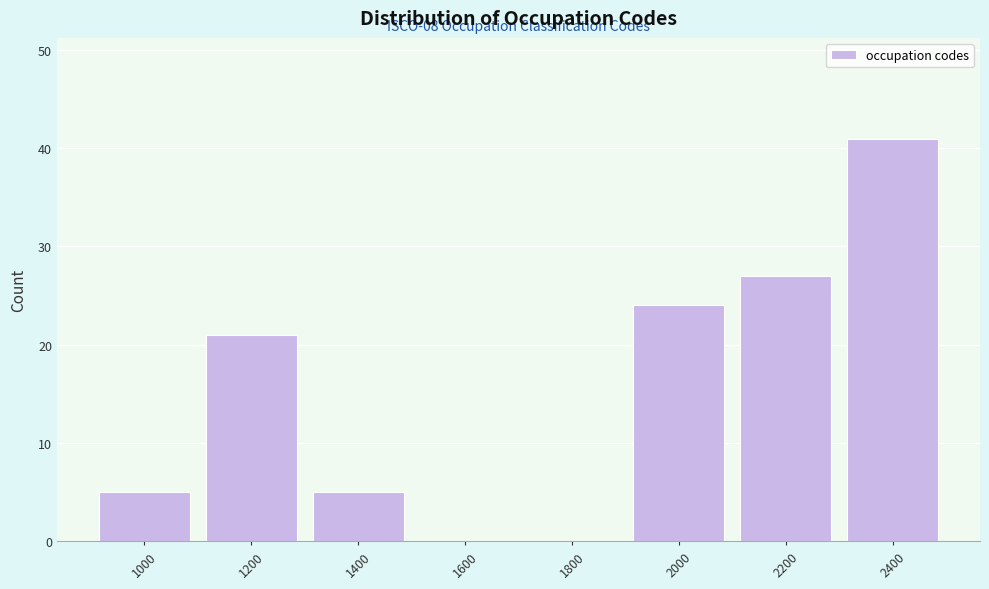

Reading left to right, list all the values displayed in this chart.

1000=5	1200=21	1400=5	1600=0	1800=0	2000=24	2200=27	2400=41